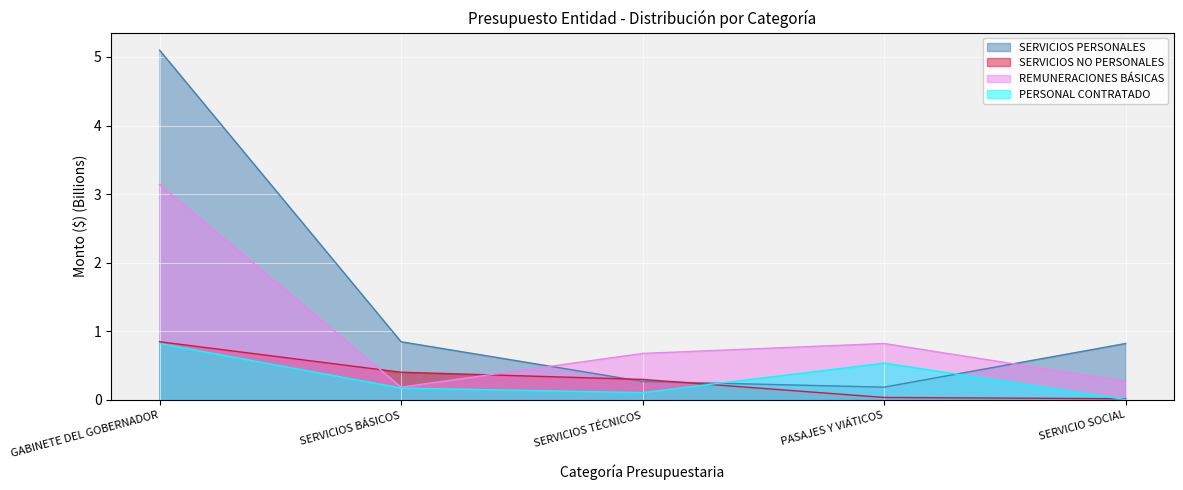

The REMUNERACIONES BÁSICAS series shows 0.1 at SERVICIO SOCIAL. True or false?

False